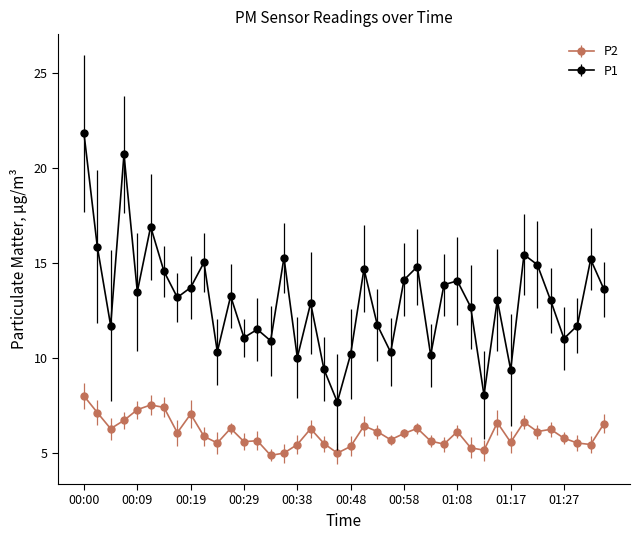

True or false: P1 and P2 cross at least once.

False